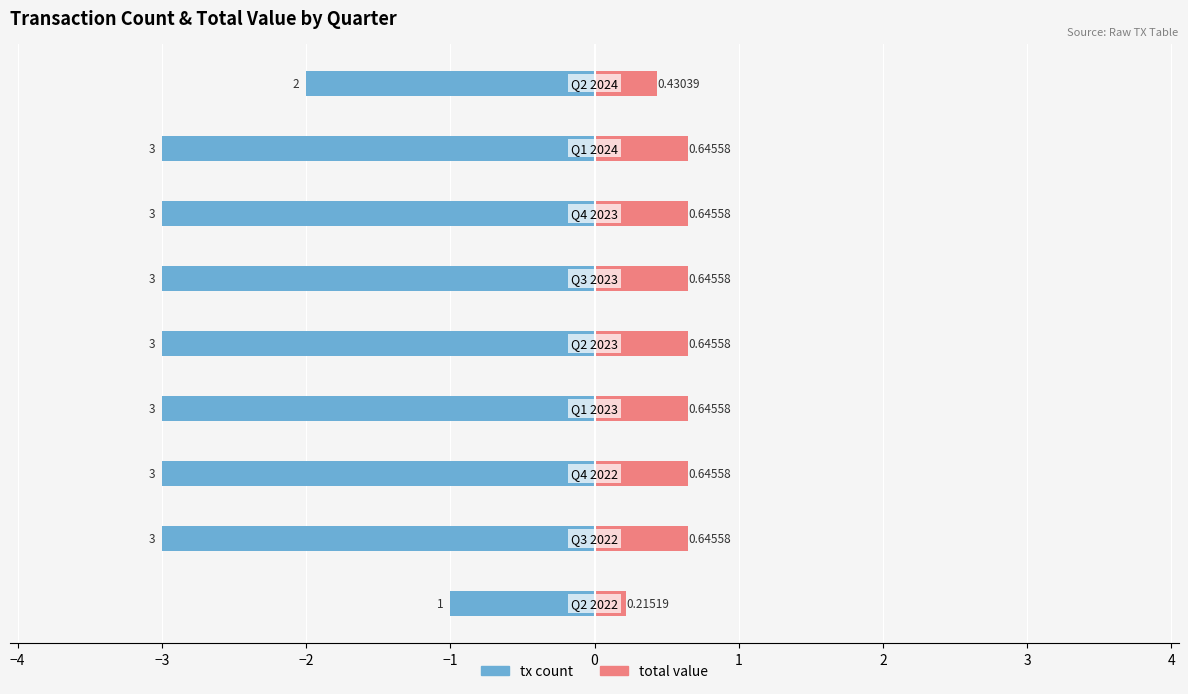

What is the average value of the total value series?

0.6